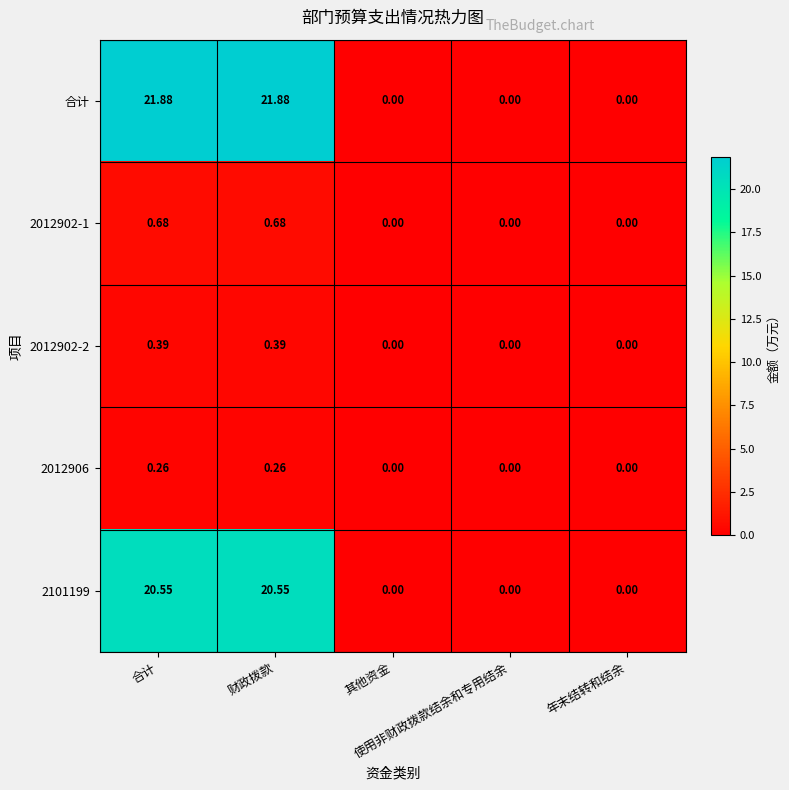

Reading left to right, transcribe all the data shown in this chart.

合计: 合计=21.9	财政拨款=21.9	其他资金=0.0	使用非财政拨款结余和专用结余=0.0	年末结转和结余=0.0
2012902-1: 合计=0.7	财政拨款=0.7	其他资金=0.0	使用非财政拨款结余和专用结余=0.0	年末结转和结余=0.0
2012902-2: 合计=0.4	财政拨款=0.4	其他资金=0.0	使用非财政拨款结余和专用结余=0.0	年末结转和结余=0.0
2012906: 合计=0.3	财政拨款=0.3	其他资金=0.0	使用非财政拨款结余和专用结余=0.0	年末结转和结余=0.0
2101199: 合计=20.6	财政拨款=20.6	其他资金=0.0	使用非财政拨款结余和专用结余=0.0	年末结转和结余=0.0